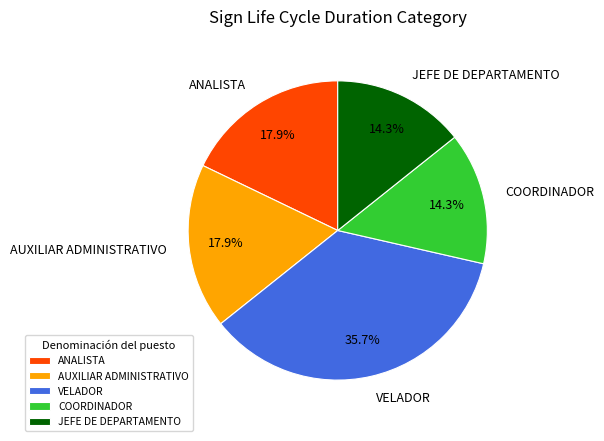

Which category has the biggest portion of the pie?

VELADOR